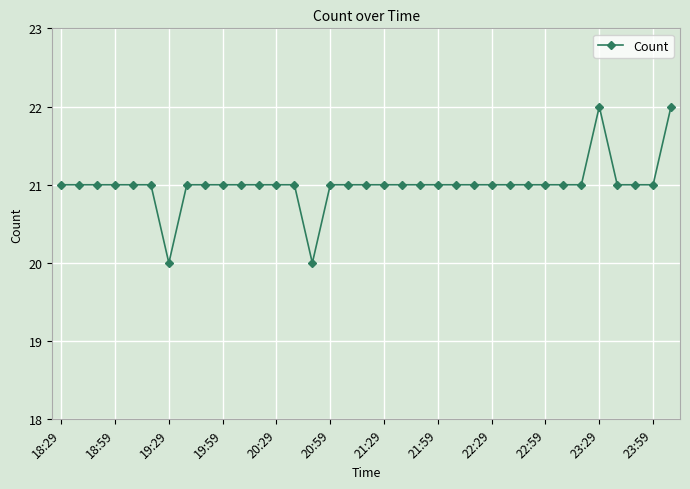

What is the value of the 15th point from the left?

20